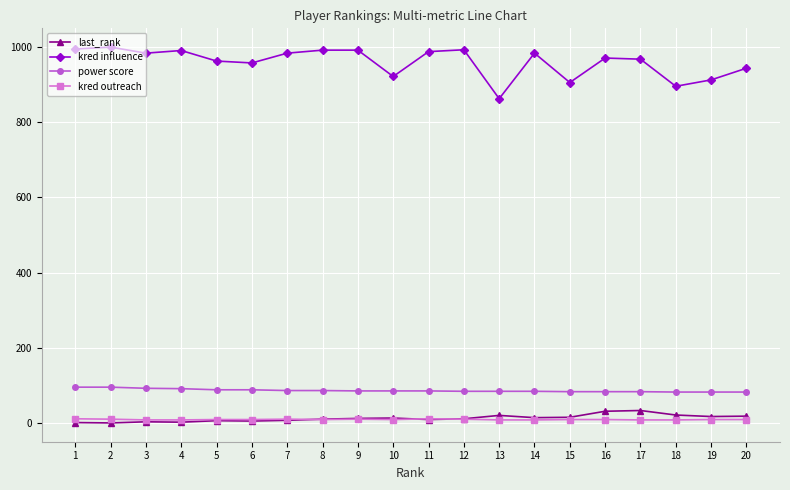

Which series has the largest range (max minus min)?

kred influence